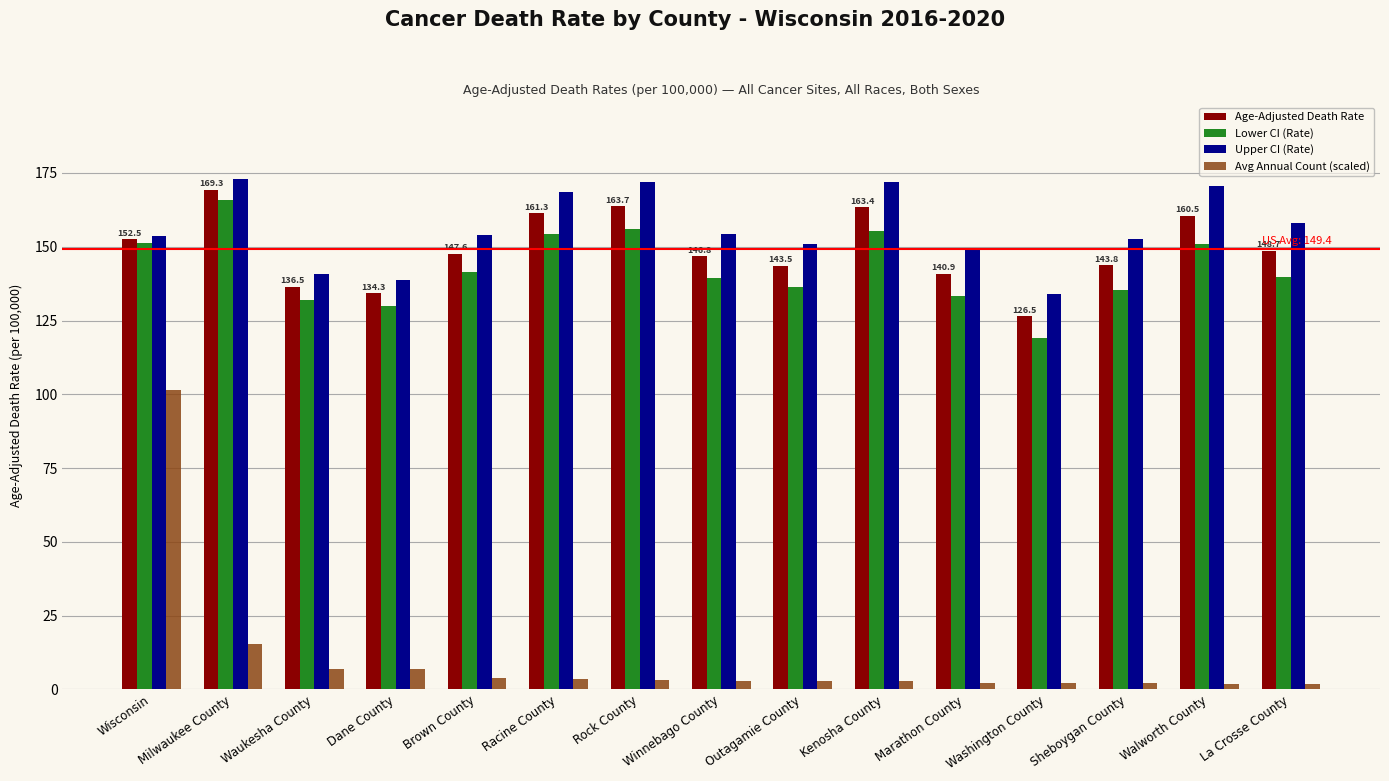

How many data points does each series have?

15